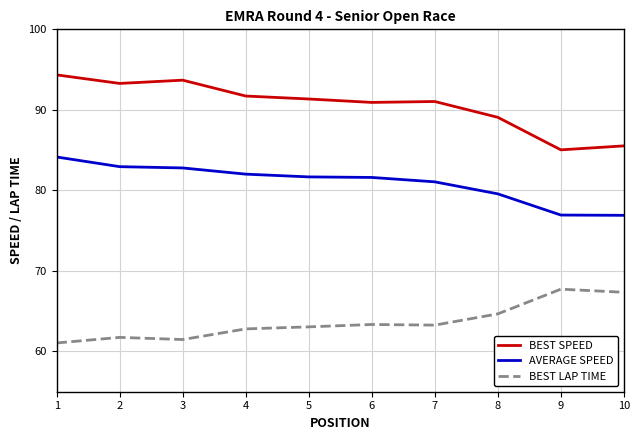

Rank the series by their average value, from lowest to highest.

BEST LAP TIME, AVERAGE SPEED, BEST SPEED